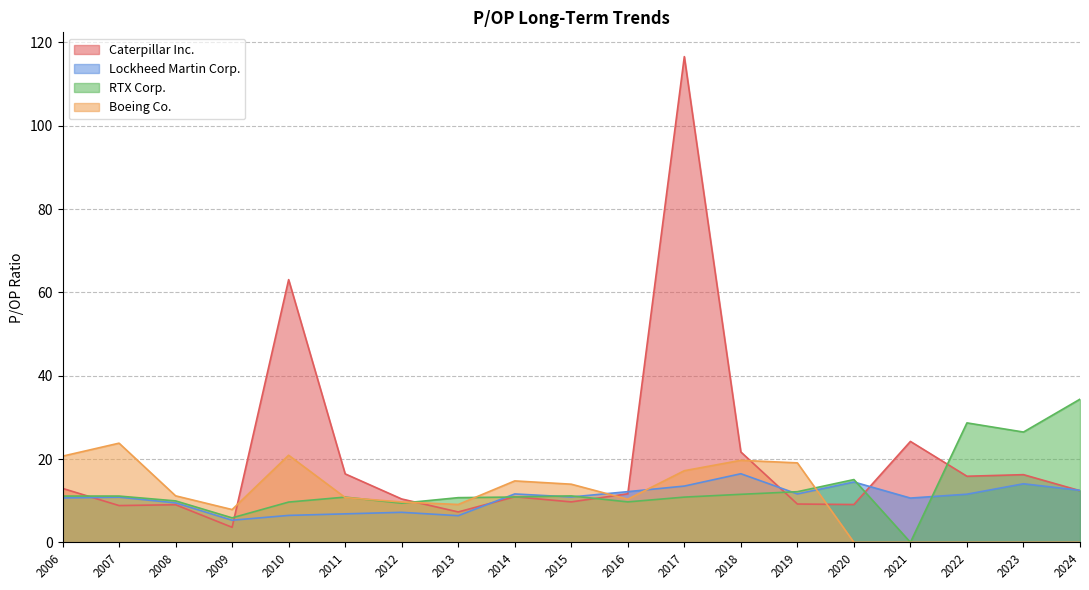

What is the difference between the maximum and minimum values in the Lockheed Martin Corp. series?

11.2